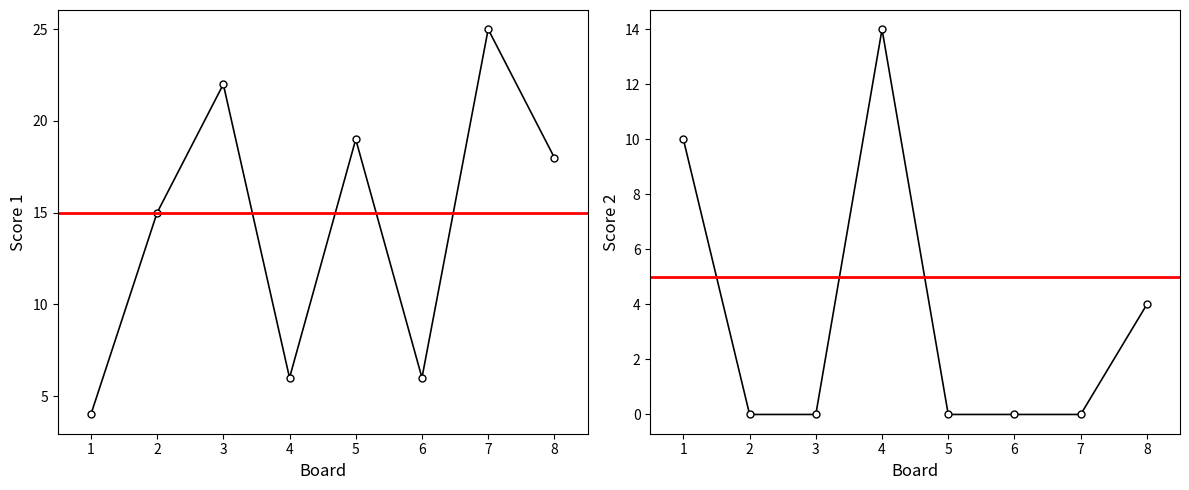

At which category is the sum across all series the highest?

7